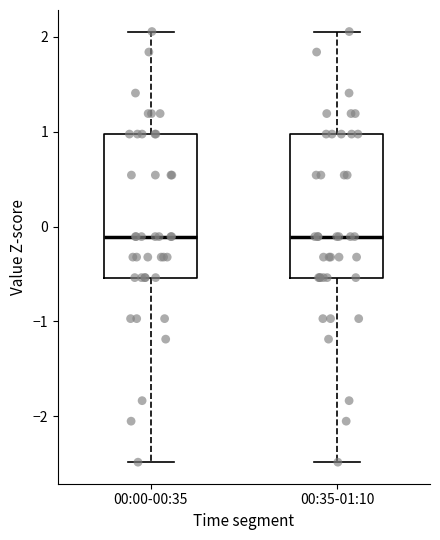

Where does the median line of the box for 00:35-01:10 sit on the y-axis? The values are not printed on the chart, so give them approximately, as read against the axis.

-0.1